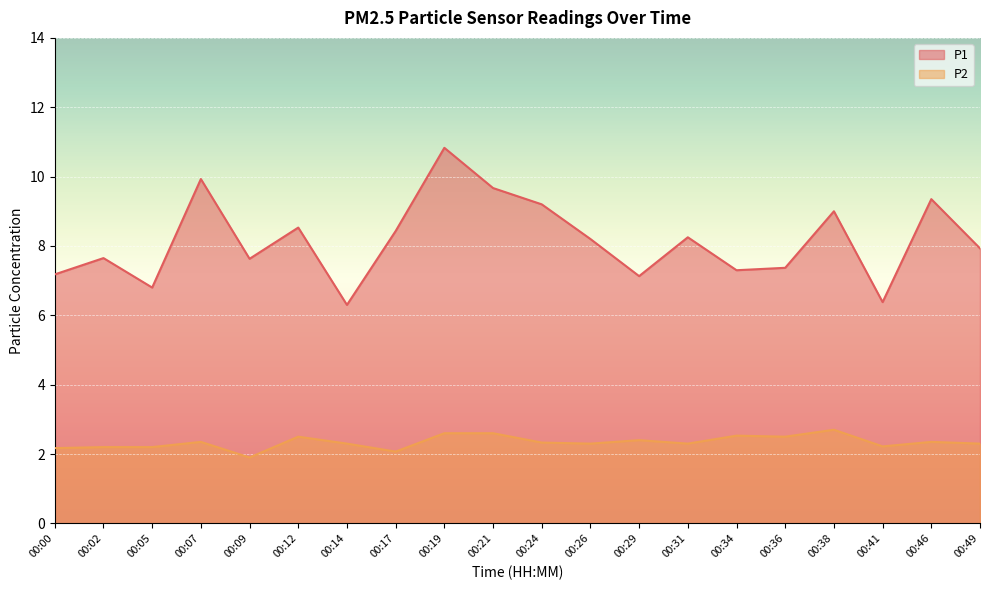

Is it true that P2 equals 2.3 at 00:31?

True